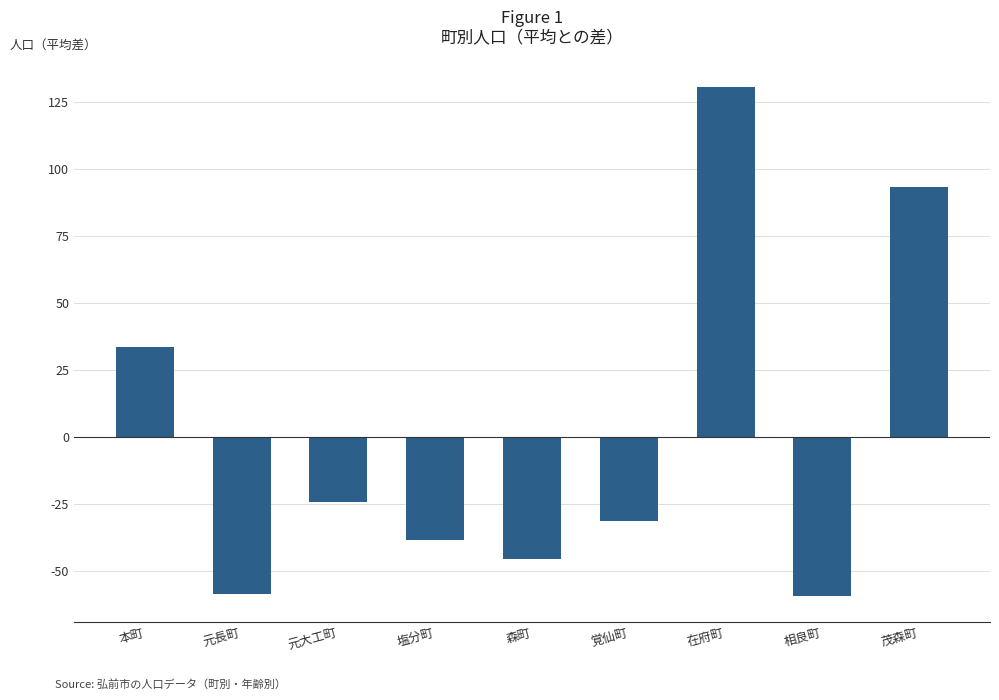

How many values exceed -31?

4